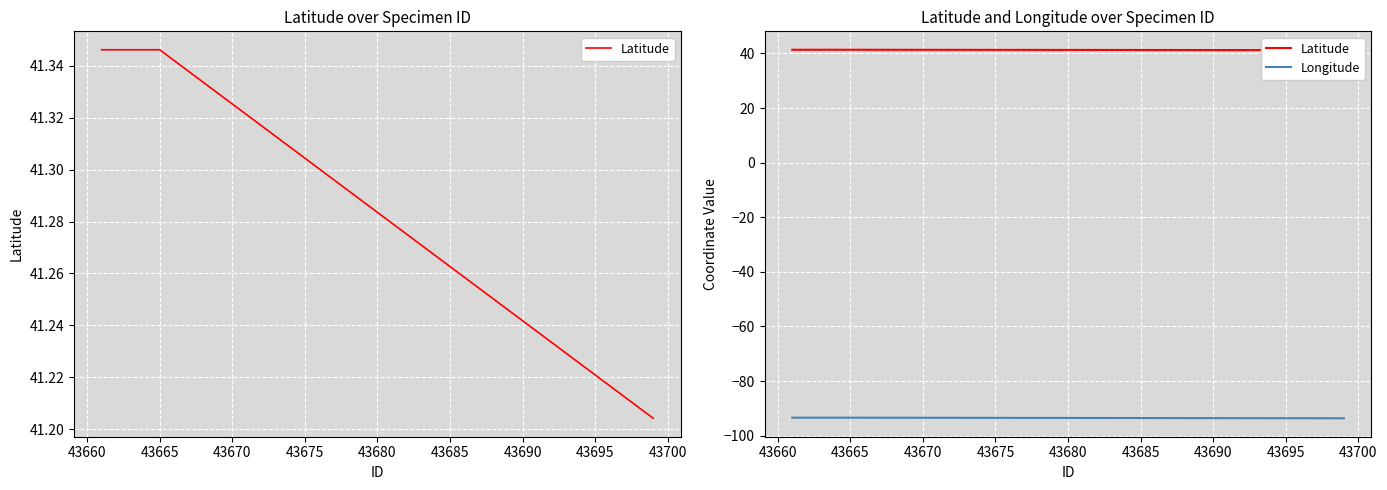

True or false: Latitude and Longitude cross at least once.

False